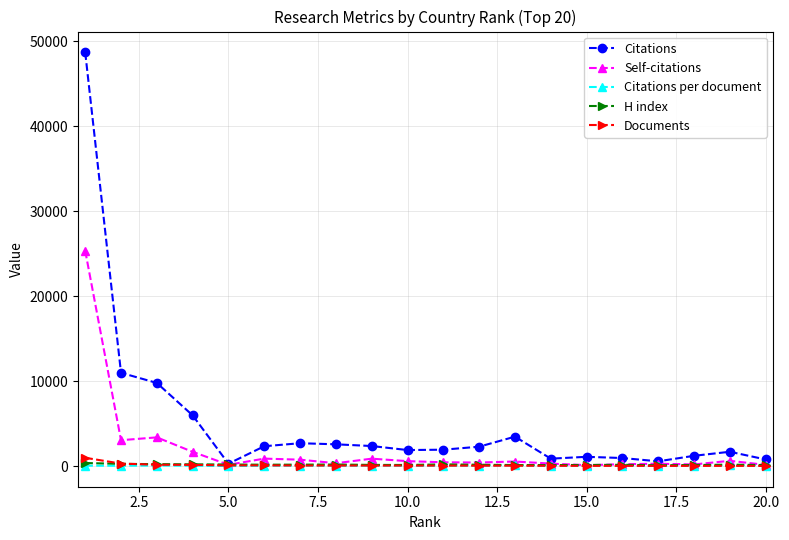

Which series has the largest total across all categories?

Citations